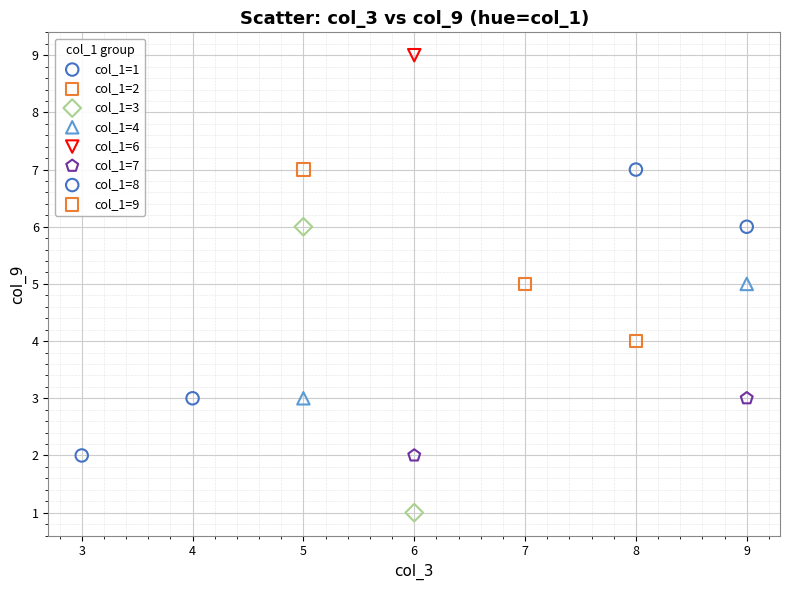

What are all the series names shown in the legend?

col_1=1, col_1=2, col_1=3, col_1=4, col_1=6, col_1=7, col_1=8, col_1=9